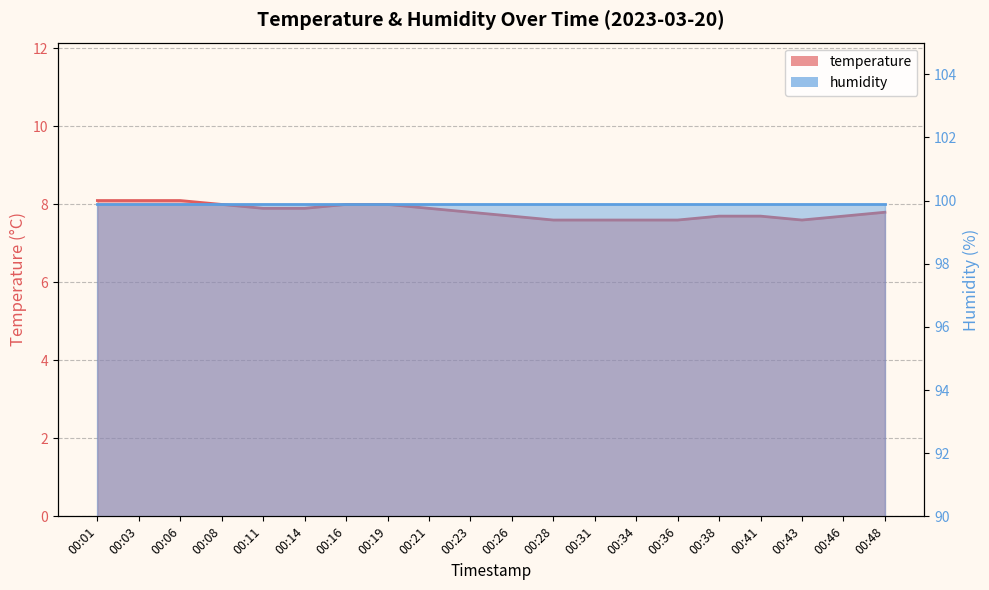

Reading left to right, what are all the values shown in this chart?

8.1	8.1	8.1	8.0	7.9	7.9	8.0	8.0	7.9	7.8	7.7	7.6	7.6	7.6	7.6	7.7	7.7	7.6	7.7	7.8